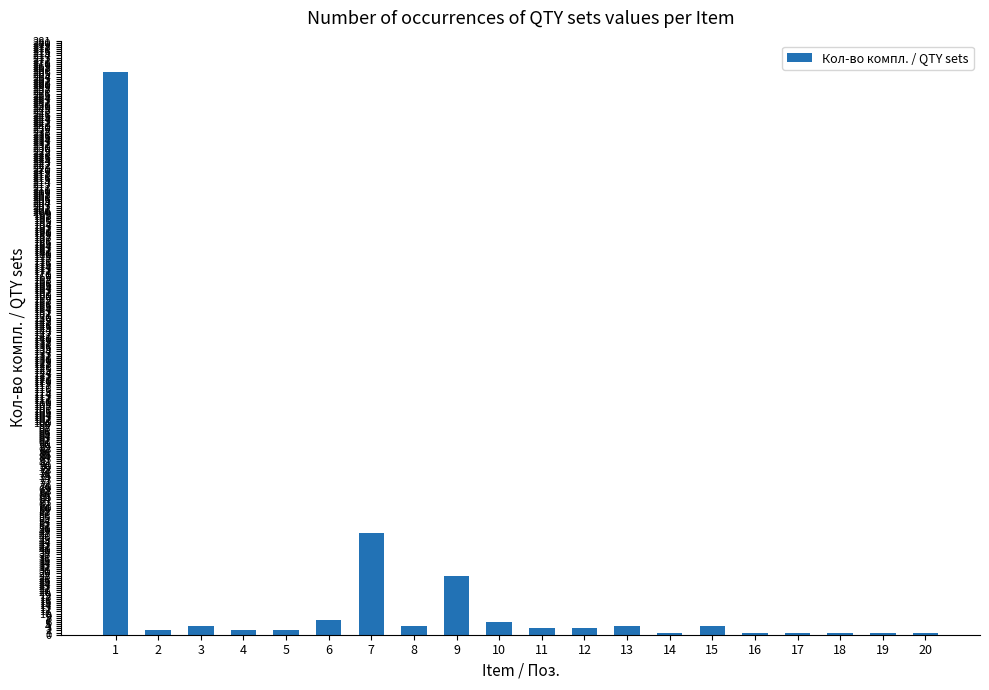

What is the maximum value shown in the chart?

266